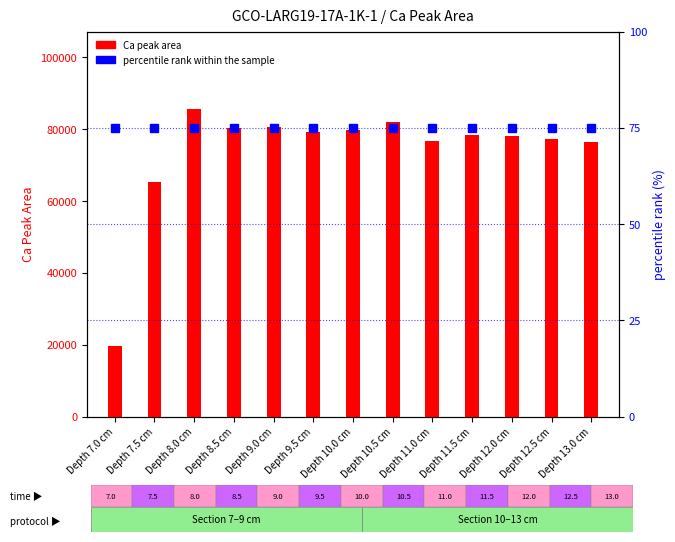

The percentile rank within the sample series shows 129 at Depth 12.5 cm. True or false?

False